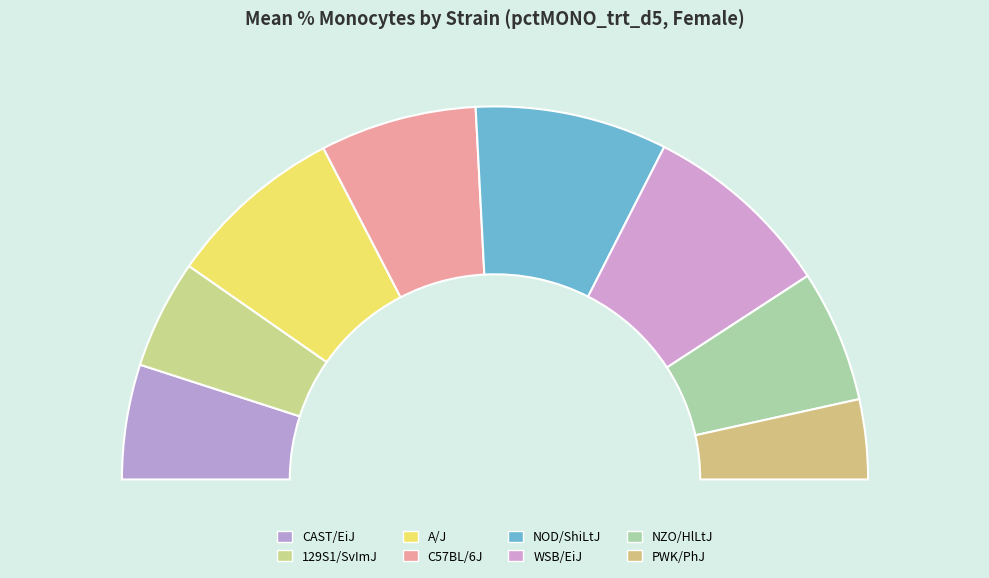

To the nearest percent, what is the average slice percentage?

12%